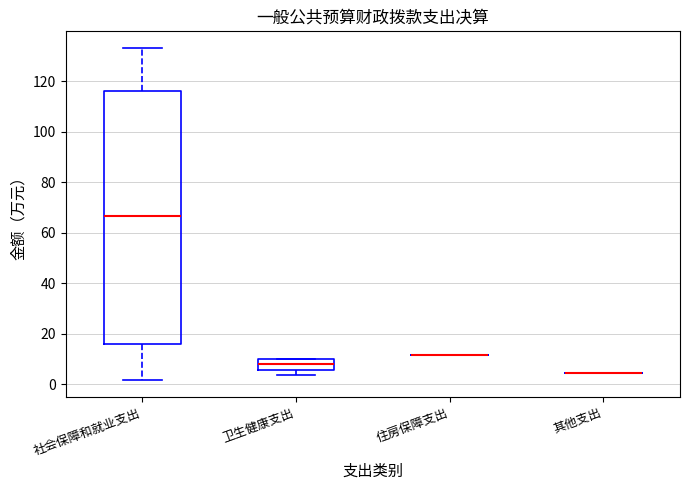

Which box is the tallest, from its lower edge to its upper edge?

社会保障和就业支出